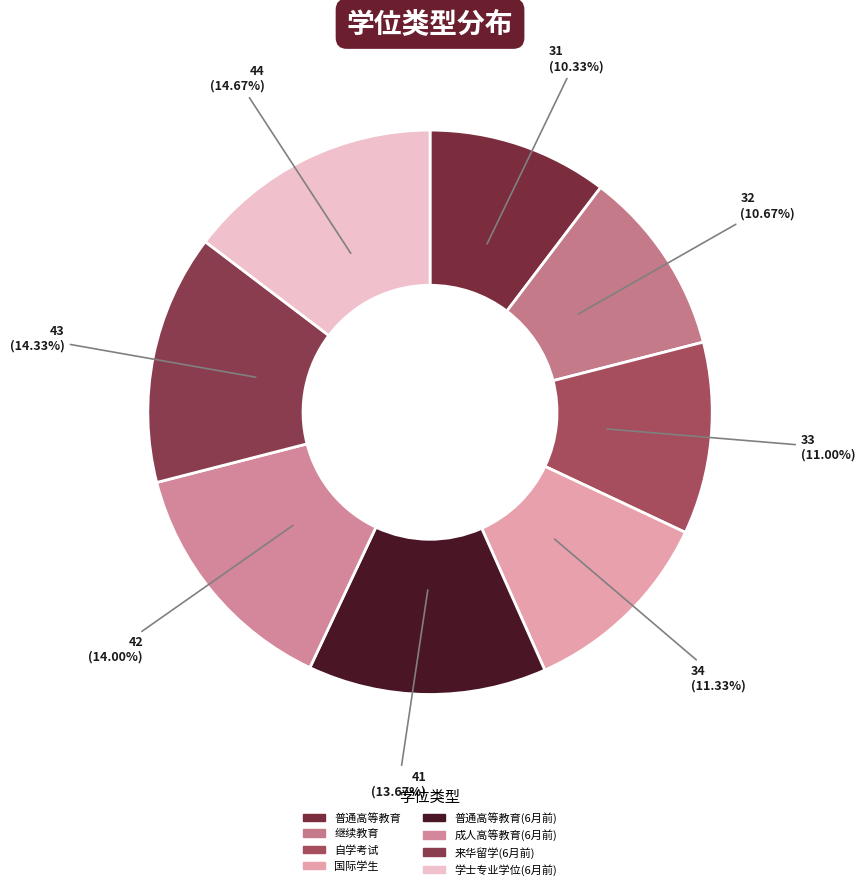

To the nearest percent, what is the difference between the 成人高等教育(6月前) and 自学考试 slice percentages?

3%